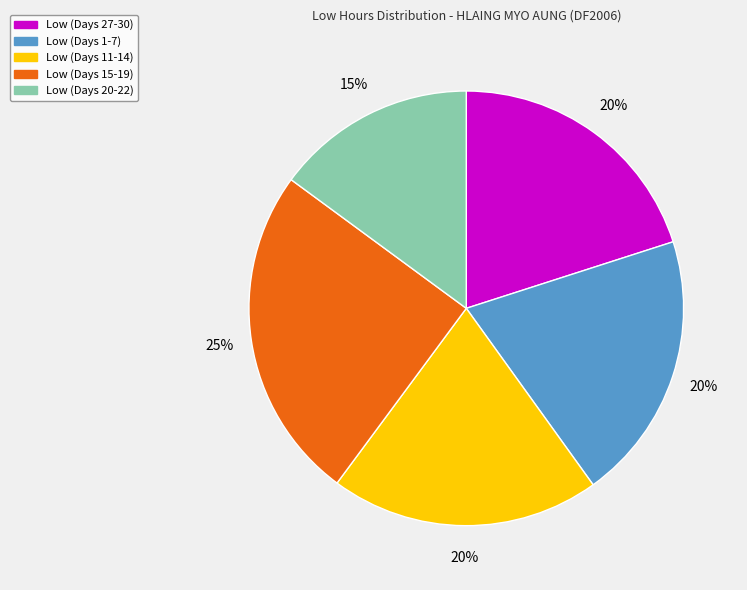

Does any single category account for the majority?

No